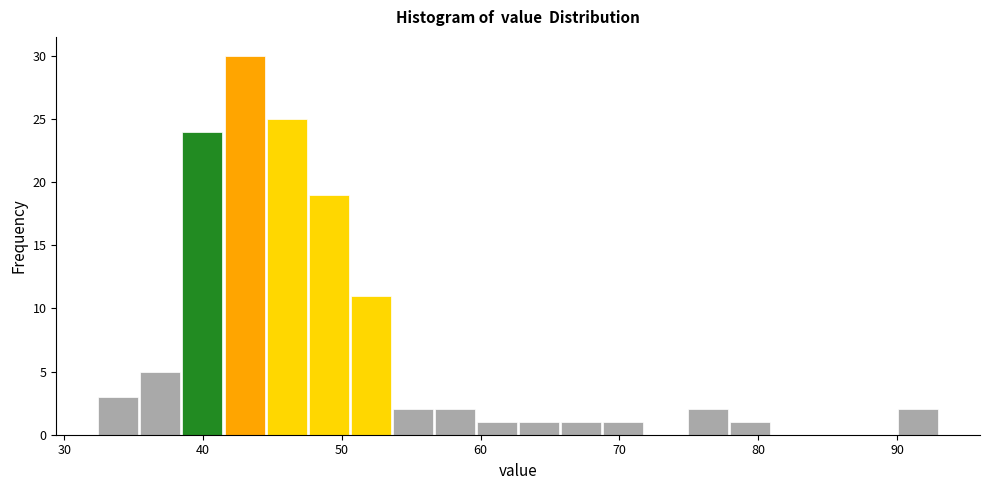

Read against the x-axis, roughly where is the centre of the tallest bar?

43